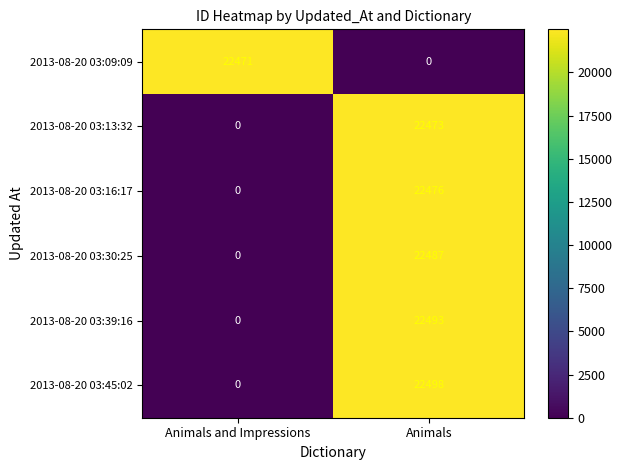

Is it true that 2013-08-20 03:16:17 equals 0 at Animals and Impressions?

True